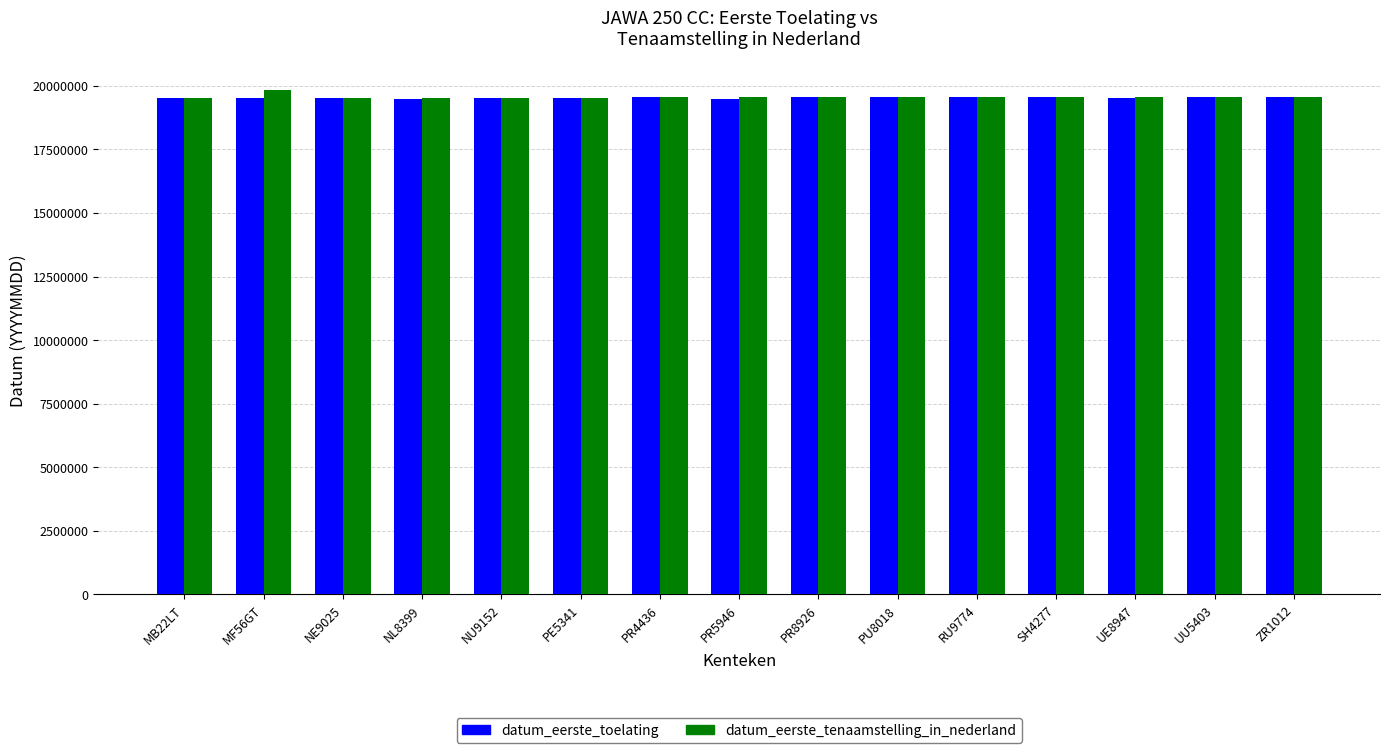

Which series has the widest spread of values?

datum_eerste_tenaamstelling_in_nederland